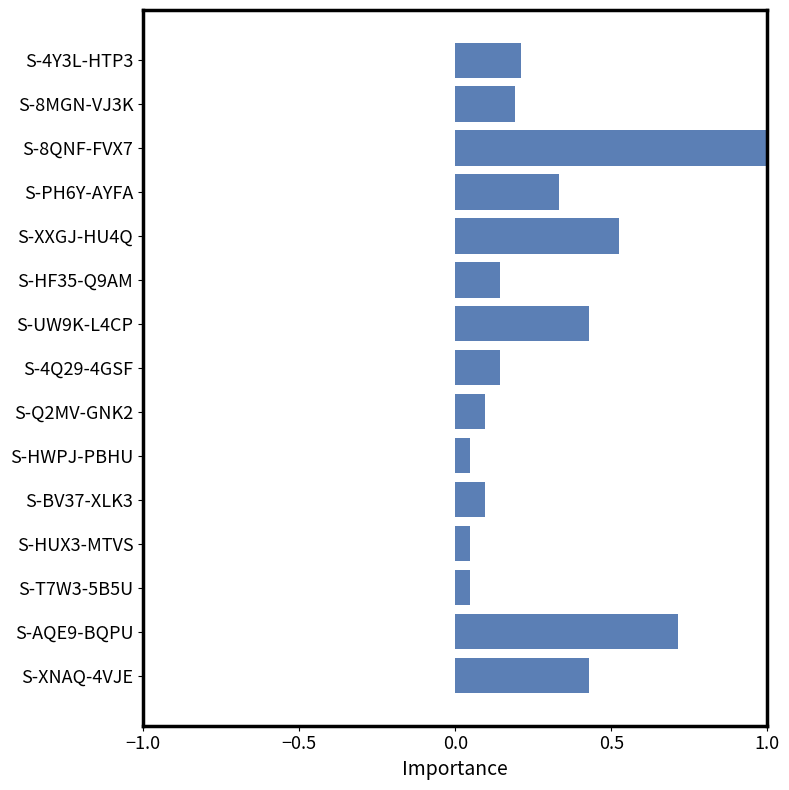

Between S-Q2MV-GNK2 and S-XXGJ-HU4Q, which is larger?

S-XXGJ-HU4Q